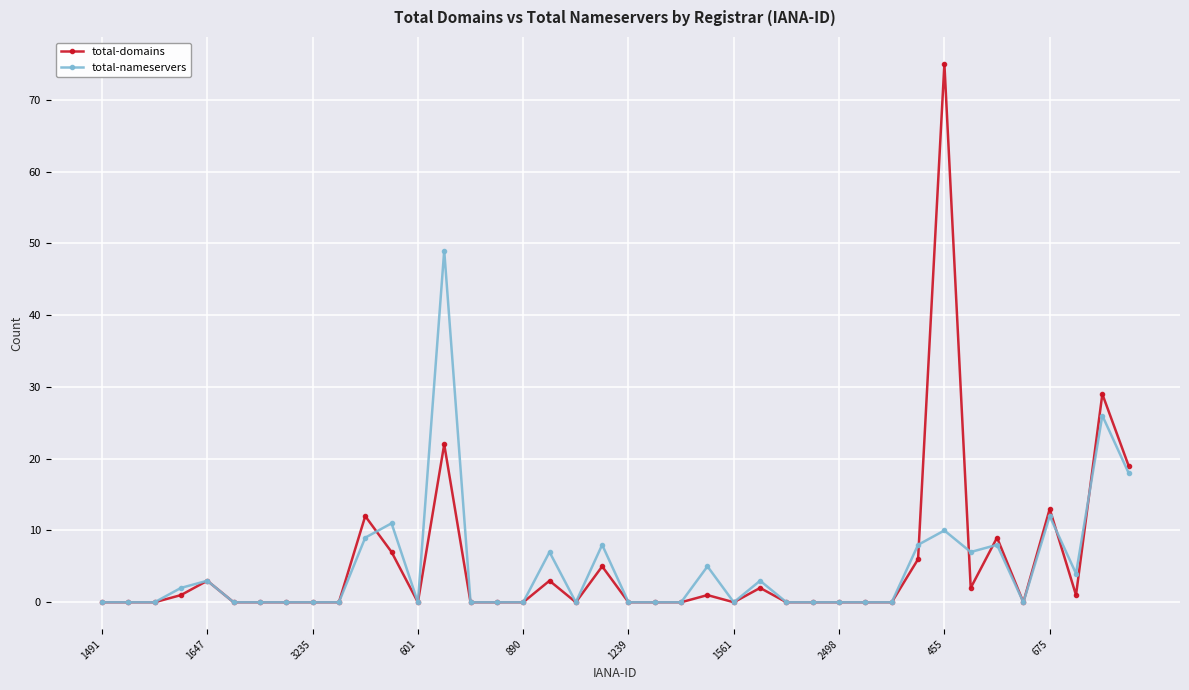

At how many categories does at least one series exceed 66?

1